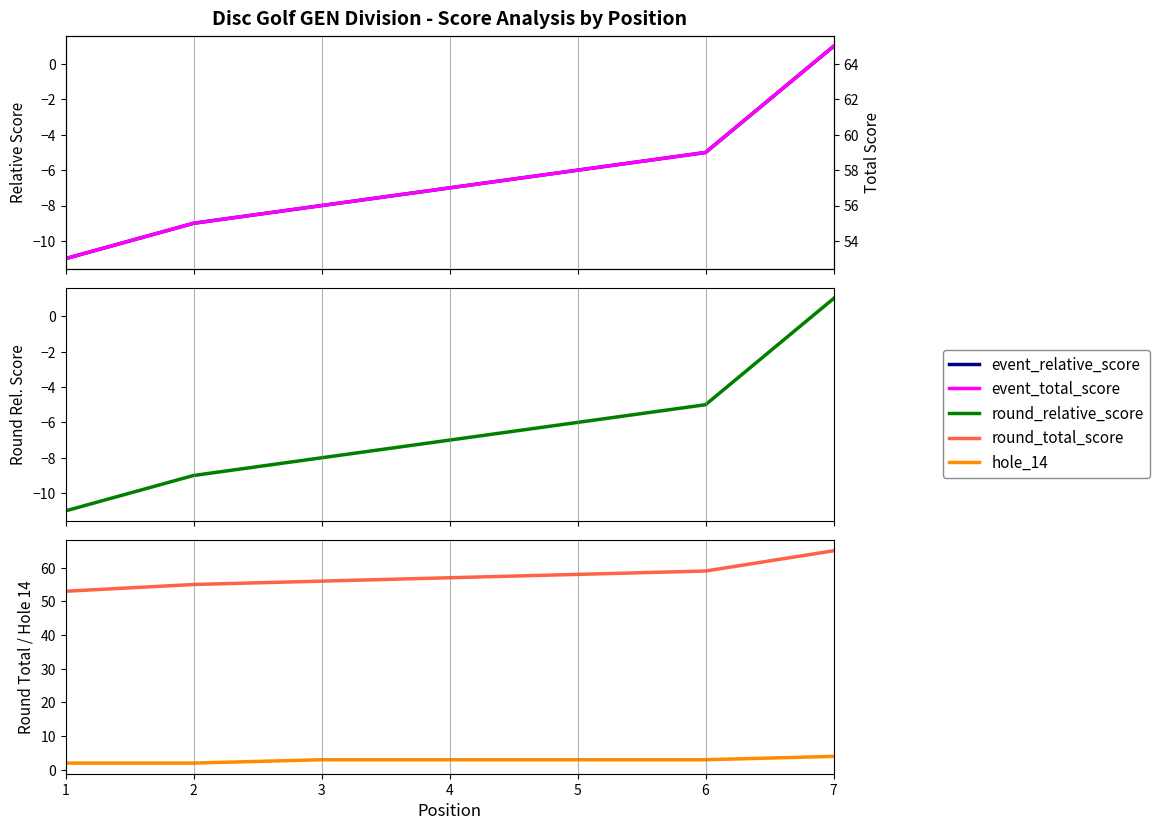

Rank the categories by round_relative_score value from lowest to highest.

1, 2, 3, 4, 5, 6, 7